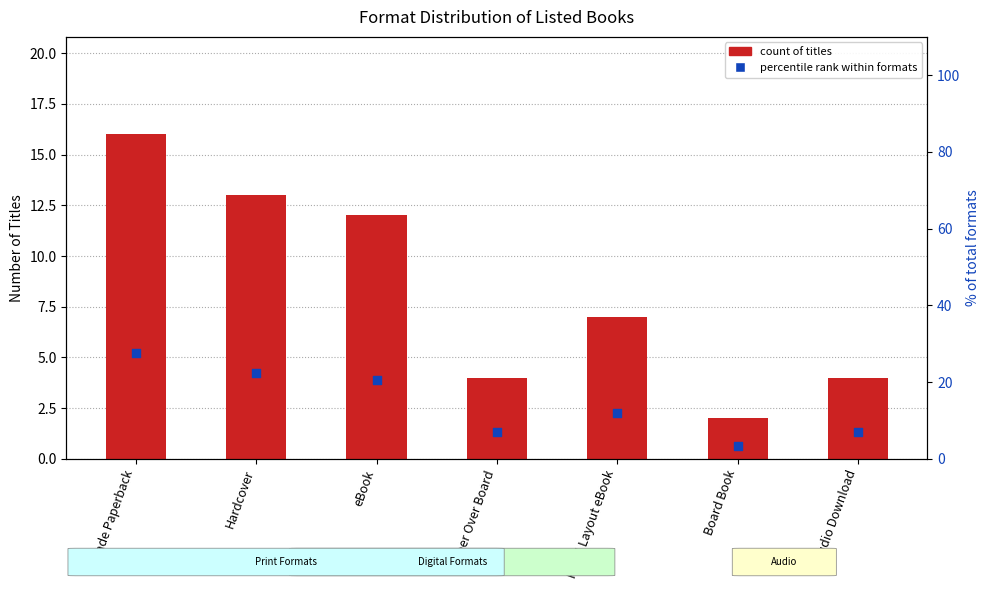

What is the total value across all series at Board Book?

5.4